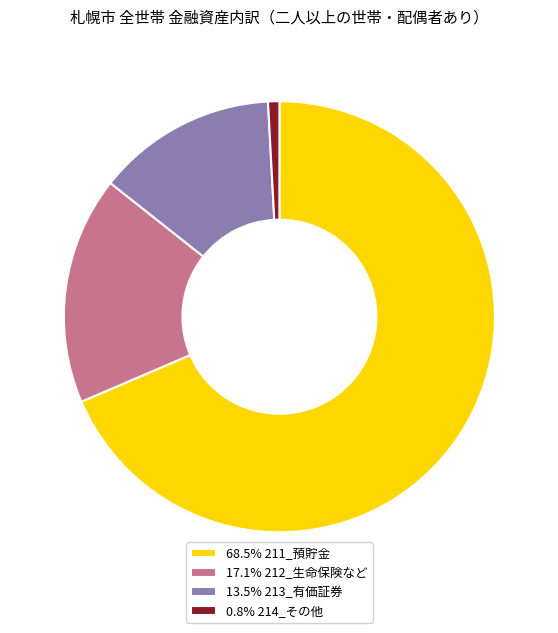

Do 13.5% 213_有価証券 and 17.1% 212_生命保険など together represent more than half of the pie?

No